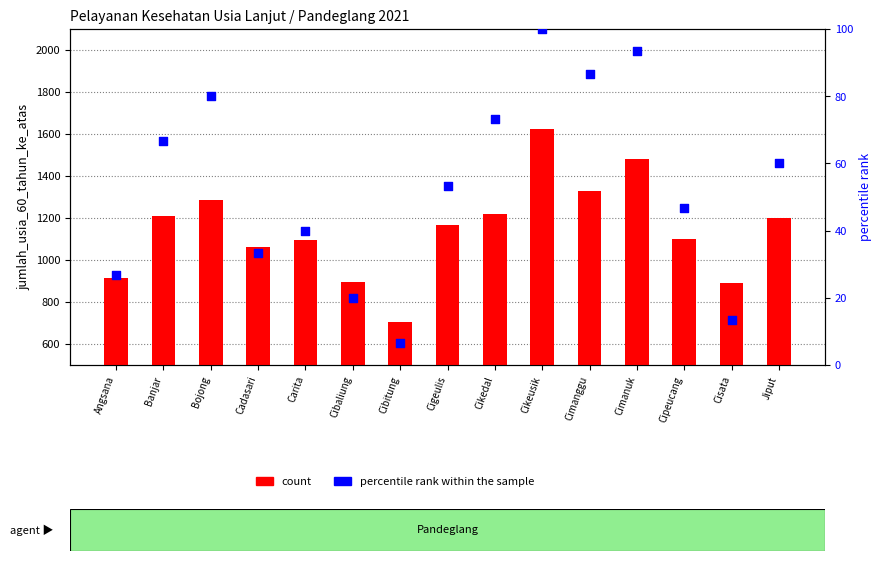

Which series has the largest Y range (max minus min)?

count